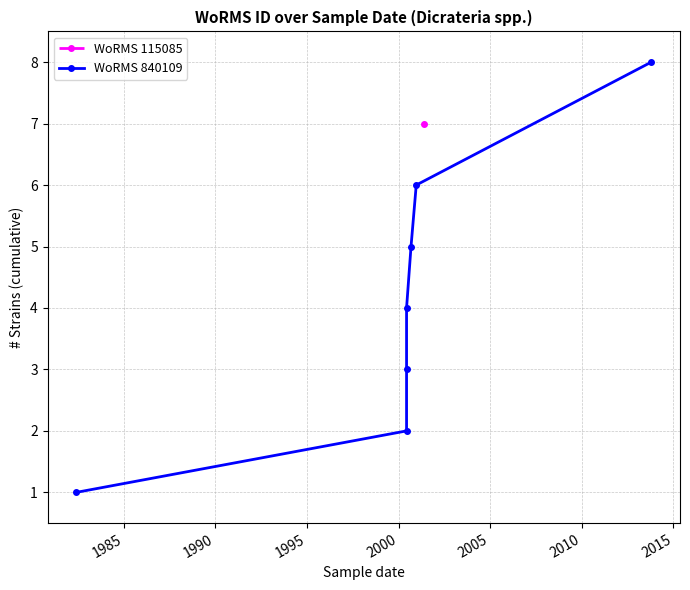

True or false: the data shows 9 at 2005.

False